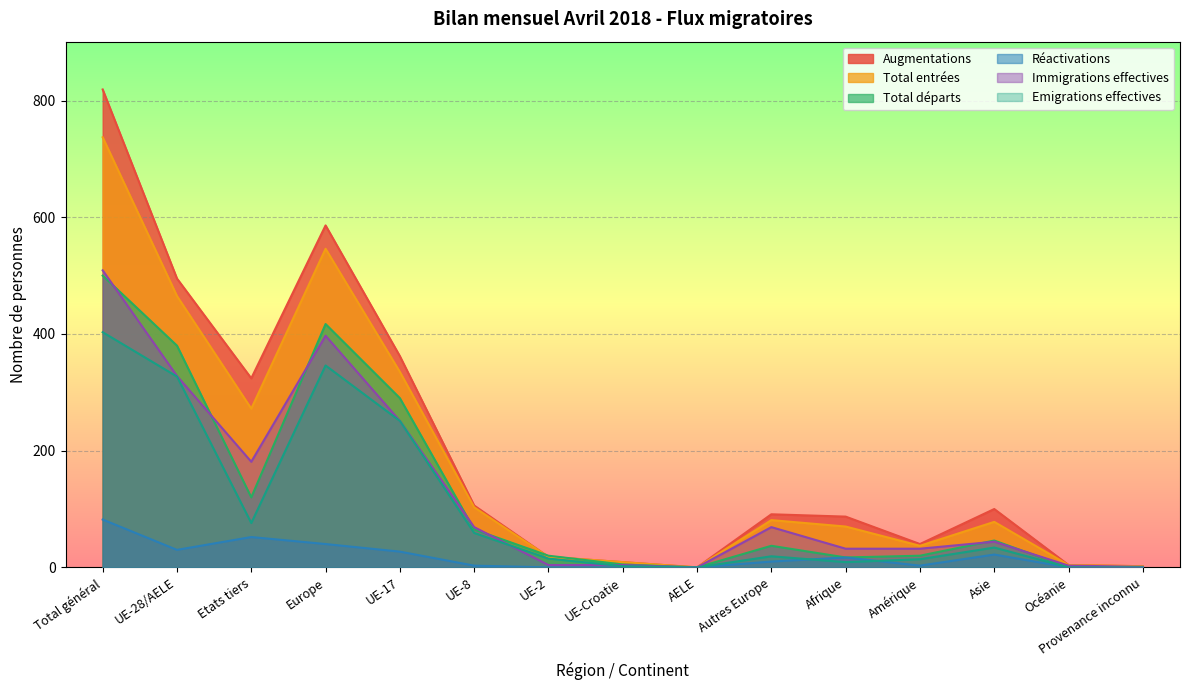

What is the sum of all Immigrations effectives values?

1924